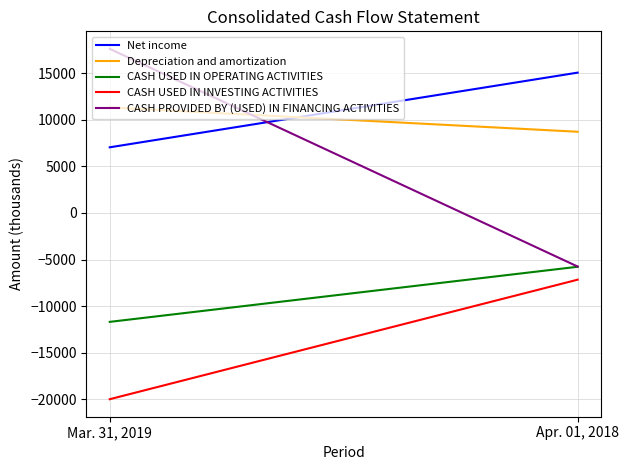

How many values in the CASH PROVIDED BY (USED) IN FINANCING ACTIVITIES series are below 17640?

1